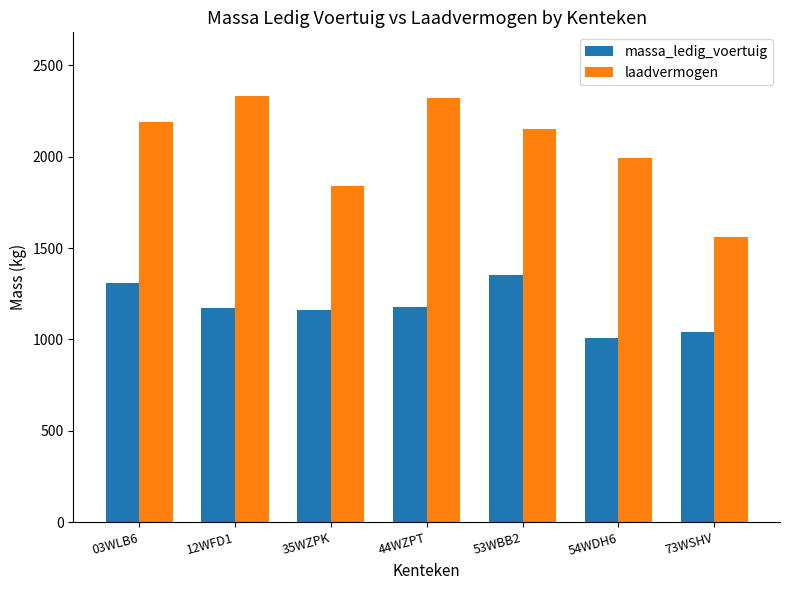

What is the sum of the massa_ledig_voertuig values at 54WDH6 and 44WZPT?

2190